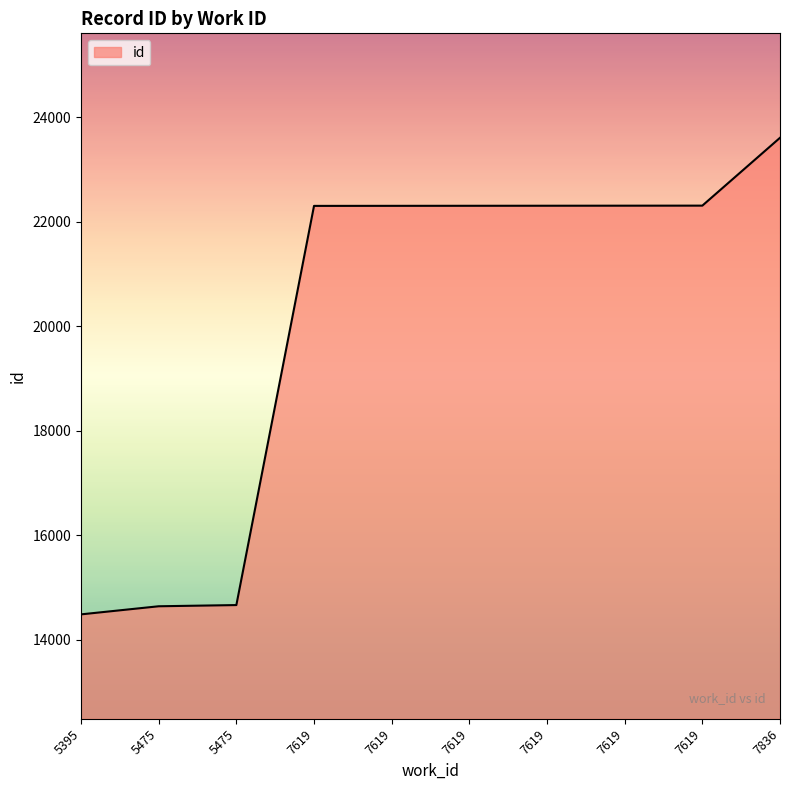

Which has a higher value, 5395 or 7619?

7619